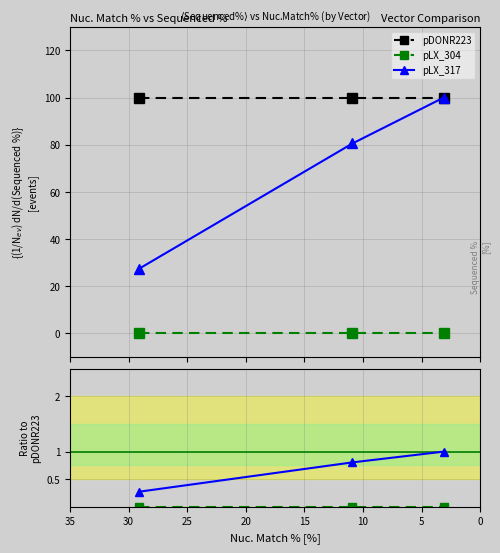

What is the maximum value shown in the chart?

100.0